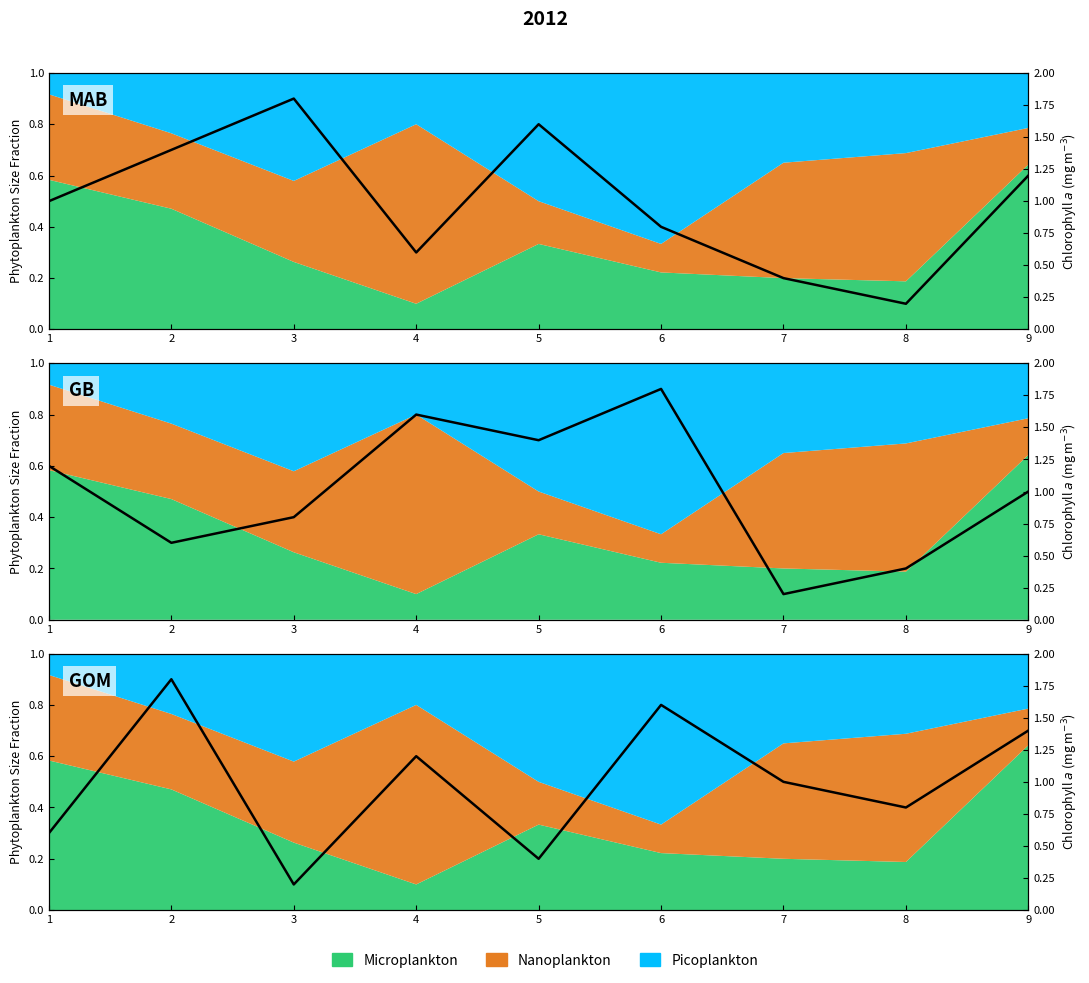

The value of col_8 at 4 is 0.6. True or false?

True